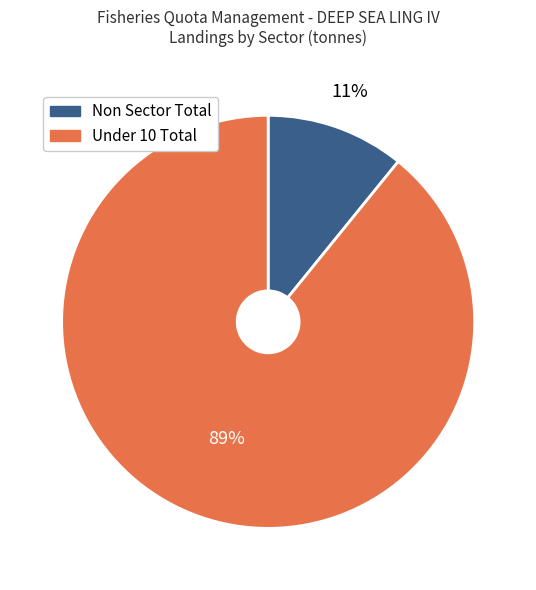

Which slice is the largest?

Under 10 Total